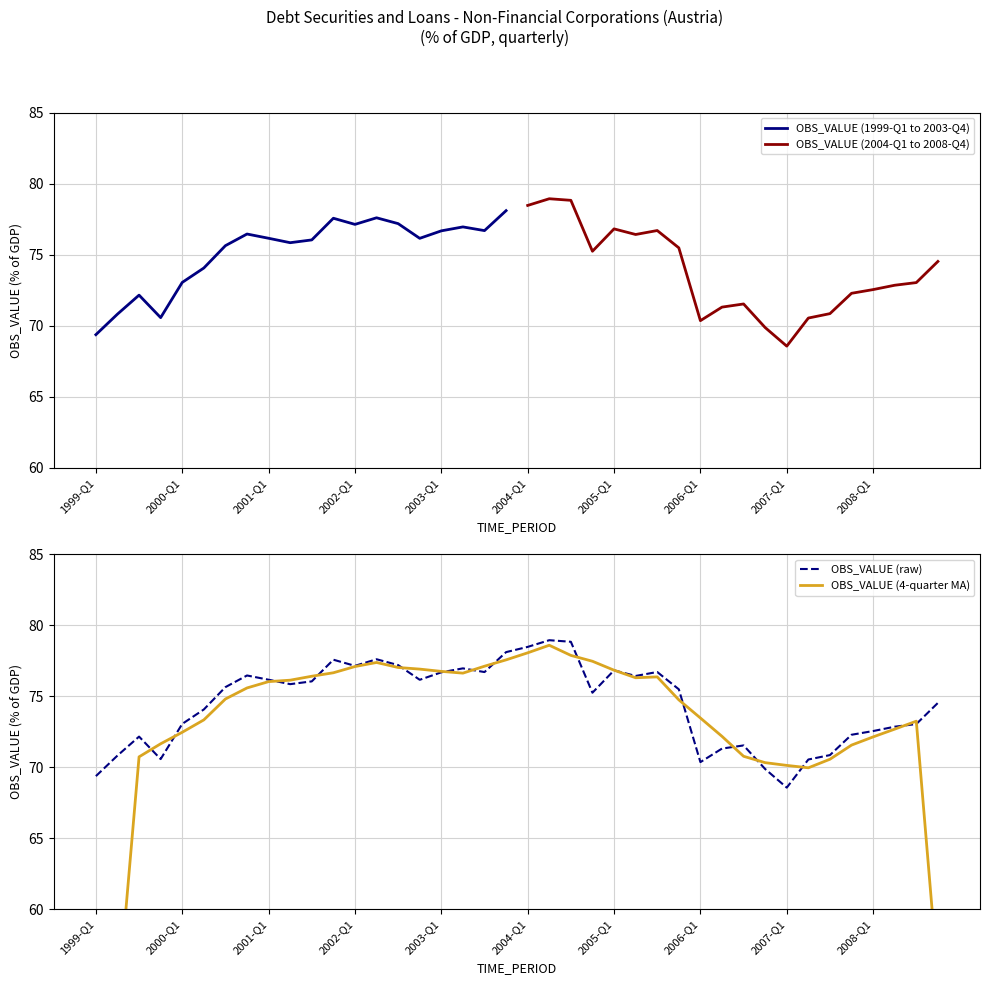

Where is the first local maximum for OBS_VALUE?

1999-Q3